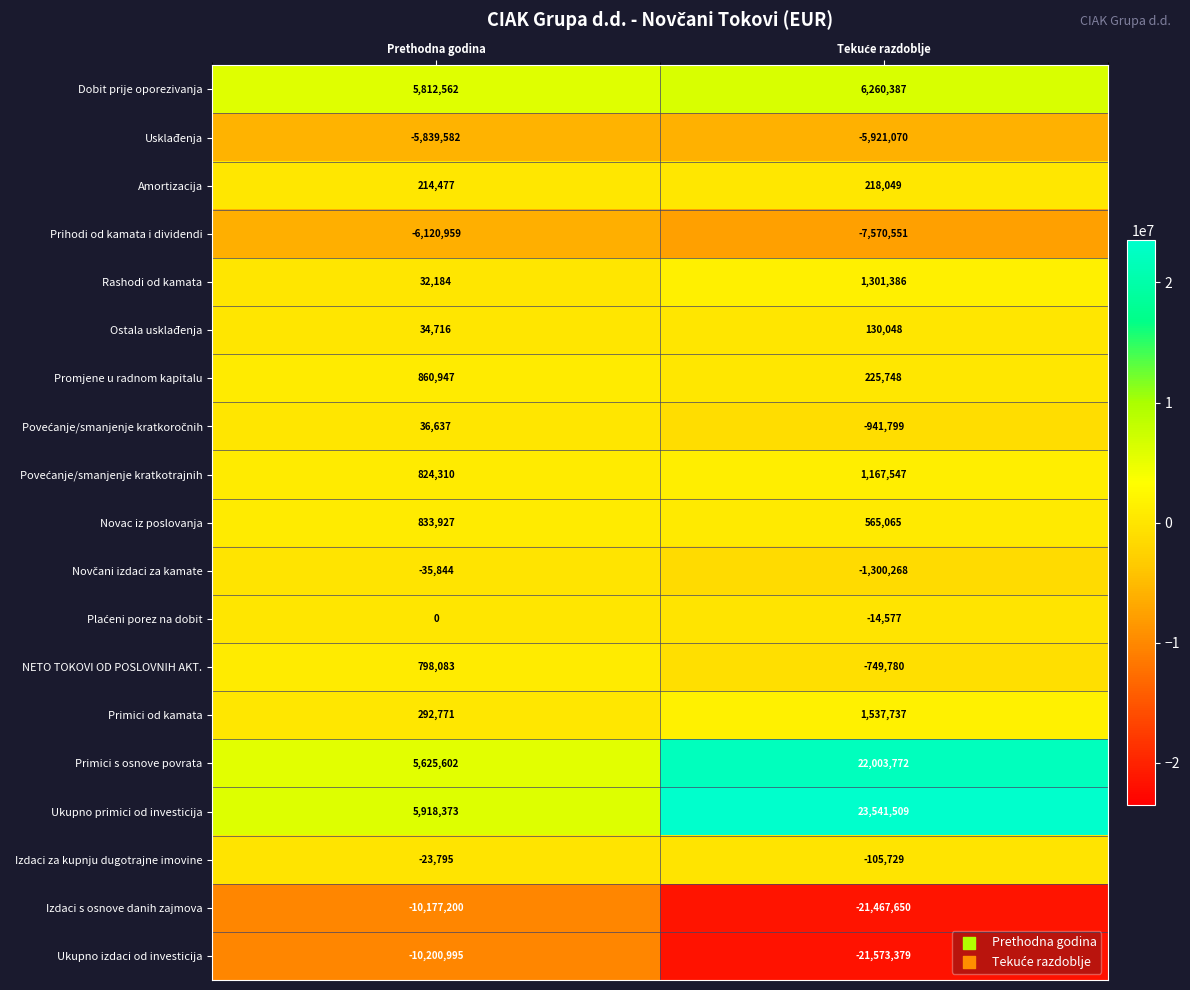

What is the lowest value of the Izdaci s osnove danih zajmova series?

-21467650